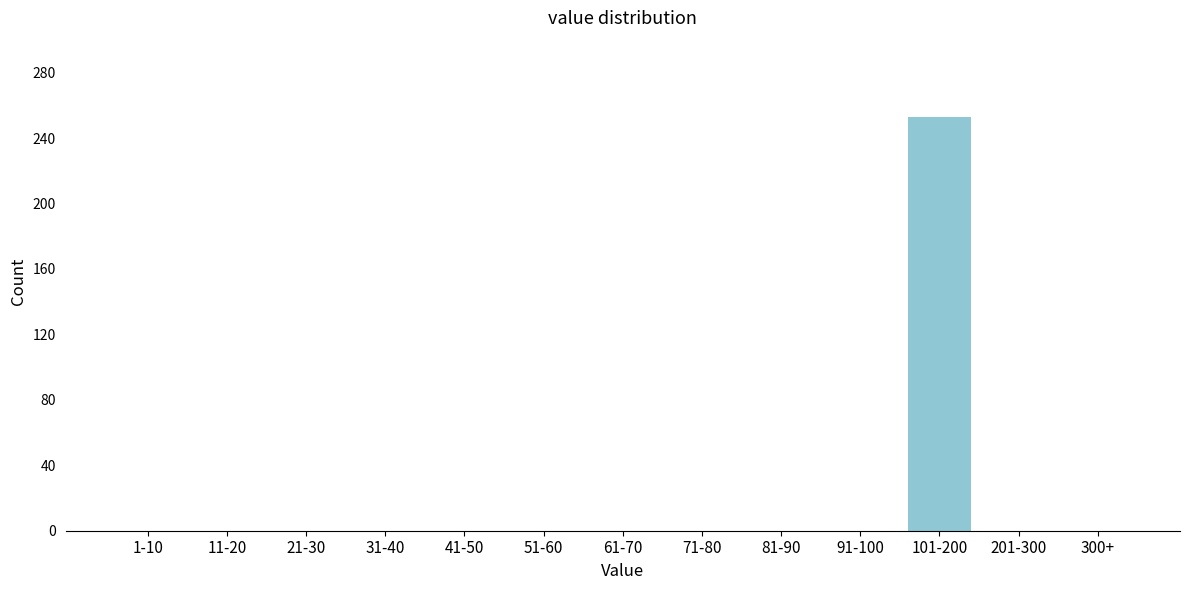

Reading left to right, list all the values displayed in this chart.

1-10=0	11-20=0	21-30=0	31-40=0	41-50=0	51-60=0	61-70=0	71-80=0	81-90=0	91-100=0	101-200=253	201-300=0	300+=0